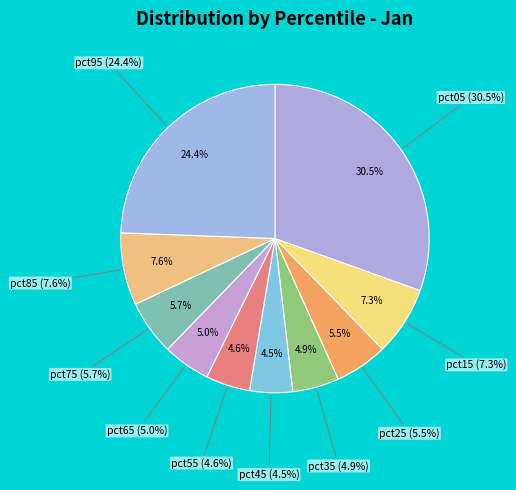

The pct25 slice represents 6% of the pie. True or false?

True